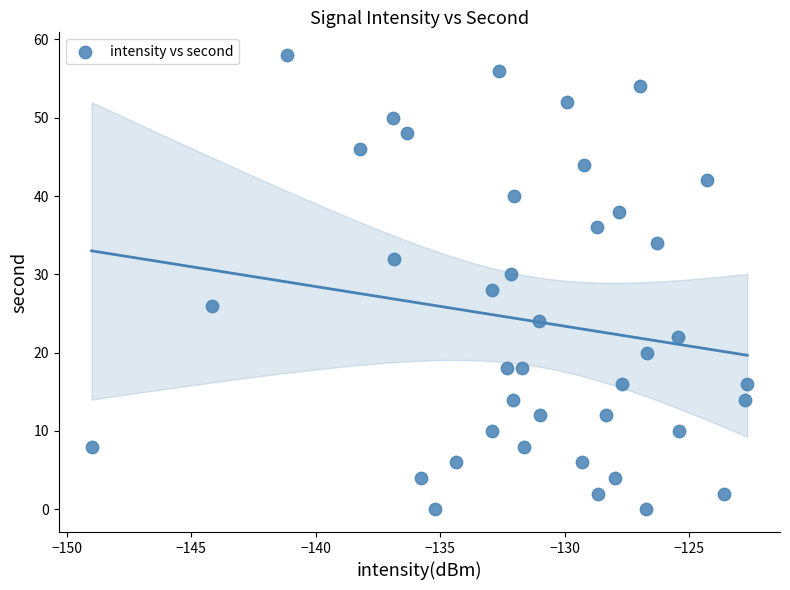

What is the range of Y values (max minus min)?

58